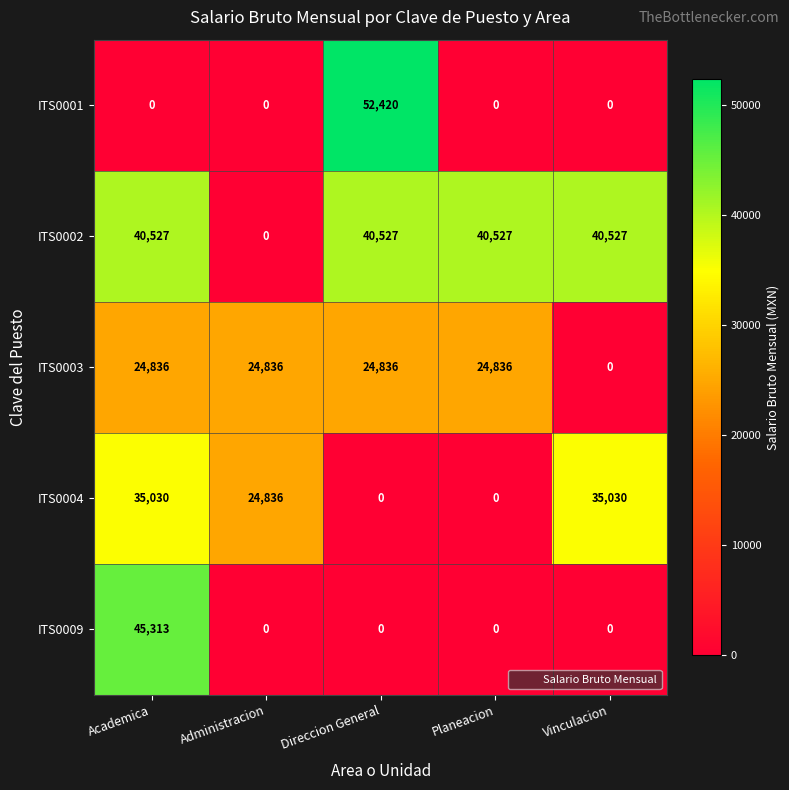

Reading left to right, list all the values displayed in this chart.

ITS0001: Academica=0	Administracion=0	Direccion General=52420	Planeacion=0	Vinculacion=0
ITS0002: Academica=40527	Administracion=0	Direccion General=40527	Planeacion=40527	Vinculacion=40527
ITS0003: Academica=24836	Administracion=24836	Direccion General=24836	Planeacion=24836	Vinculacion=0
ITS0004: Academica=35030	Administracion=24836	Direccion General=0	Planeacion=0	Vinculacion=35030
ITS0009: Academica=45313	Administracion=0	Direccion General=0	Planeacion=0	Vinculacion=0